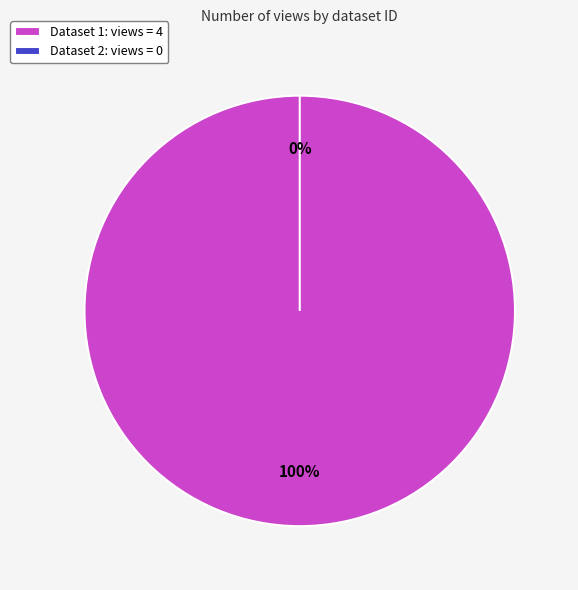

Which category accounts for the majority?

60d201d60781901de8633276